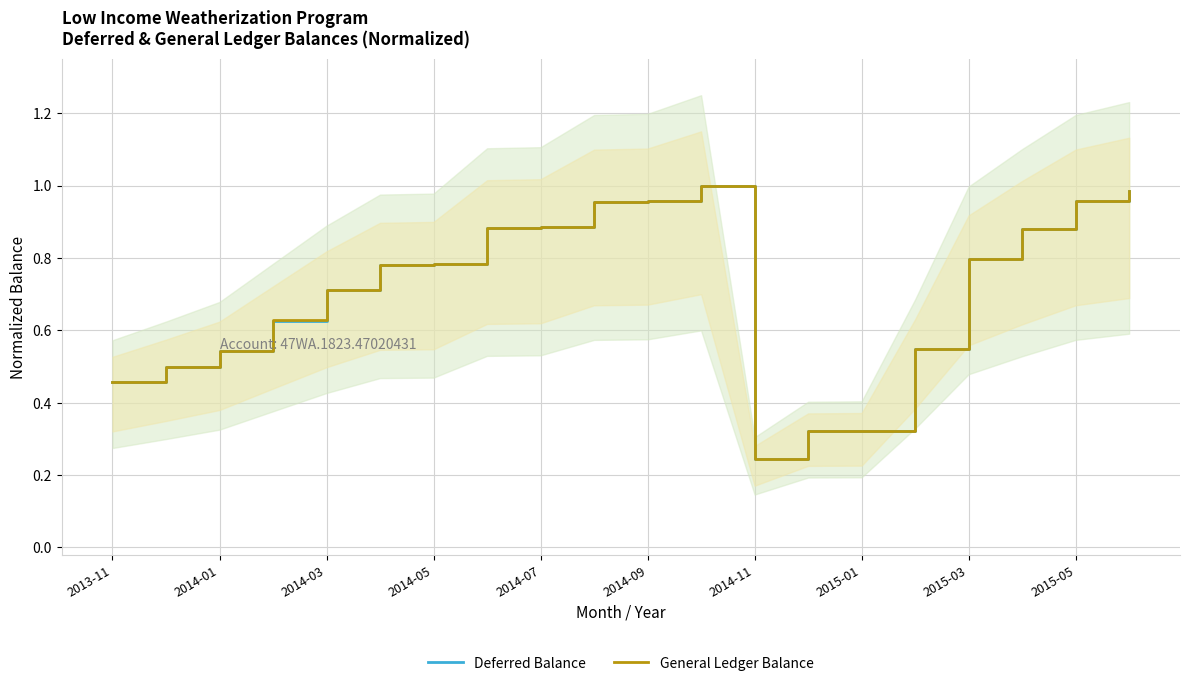

The General Ledger Balance series shows 0.5 at 2014-09. True or false?

False